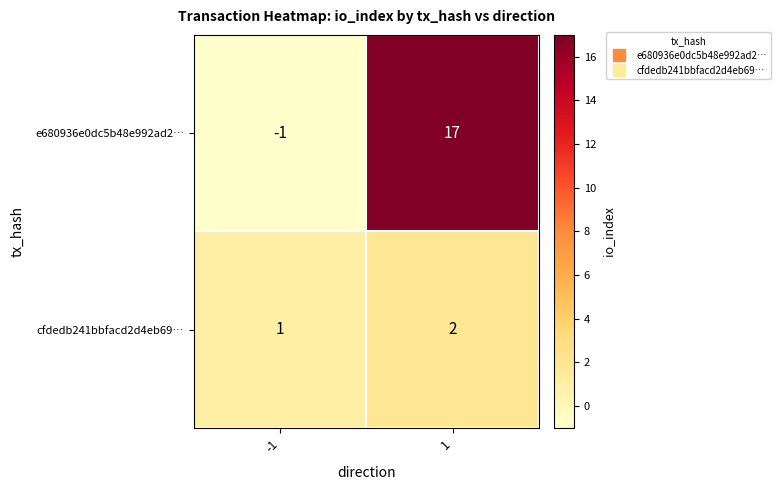

How many positive values does the e680936e0dc5b48e992ad2… series have?

1